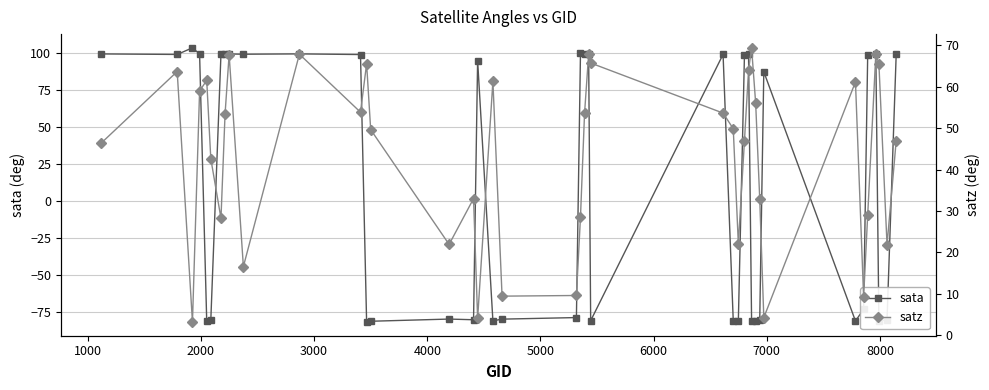

Which series has the largest range (max minus min)?

sata